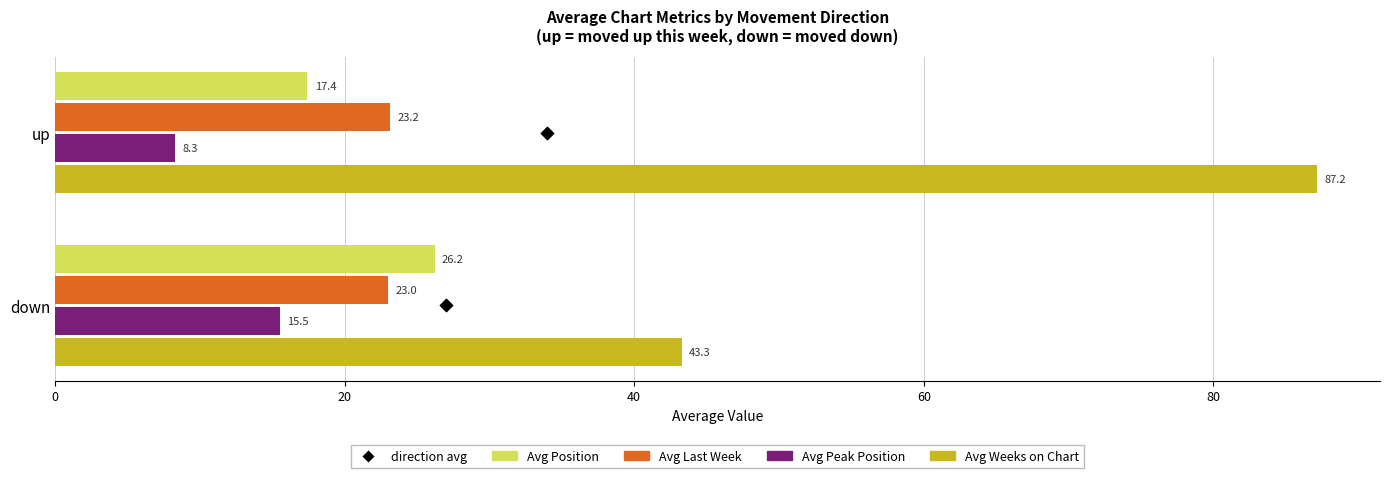

What is the total value across all series at up?

136.0